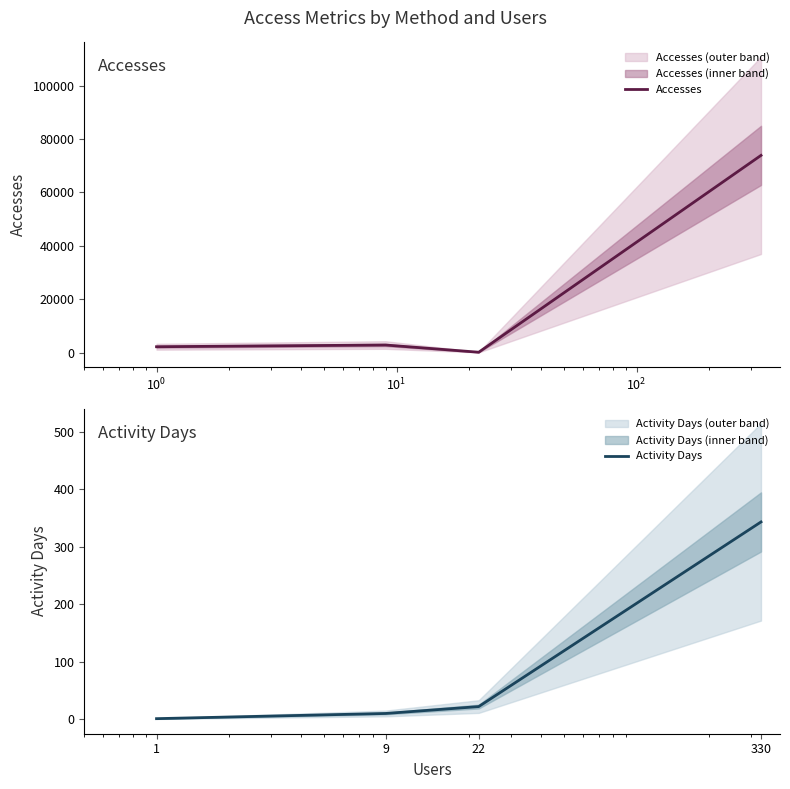

What is the maximum value for Activity Days?

343